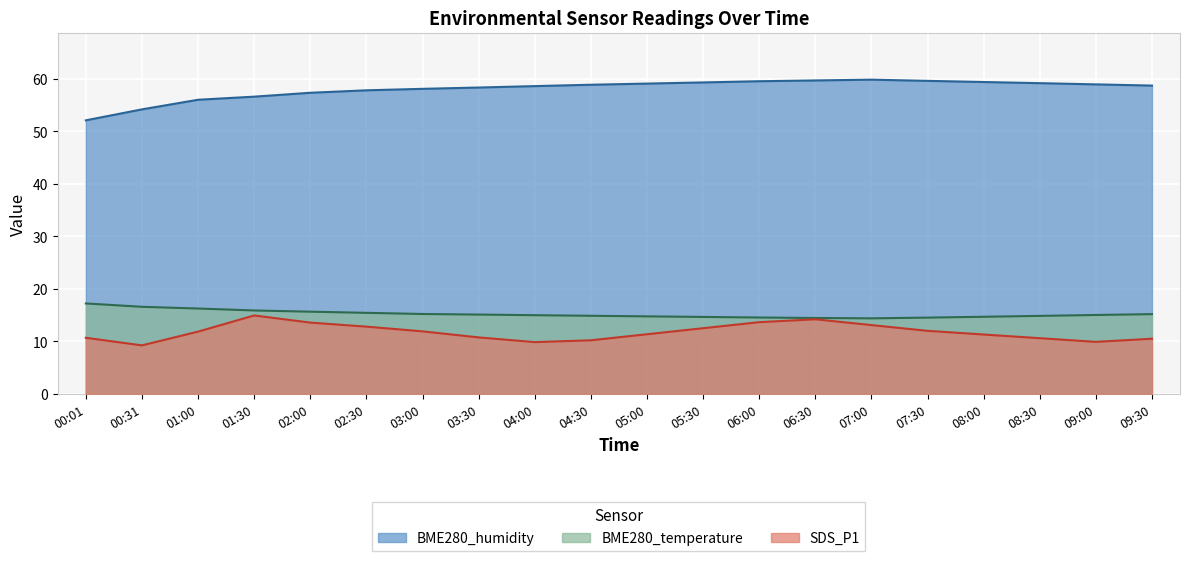

What are all the series names shown in the legend?

BME280_humidity, BME280_temperature, SDS_P1